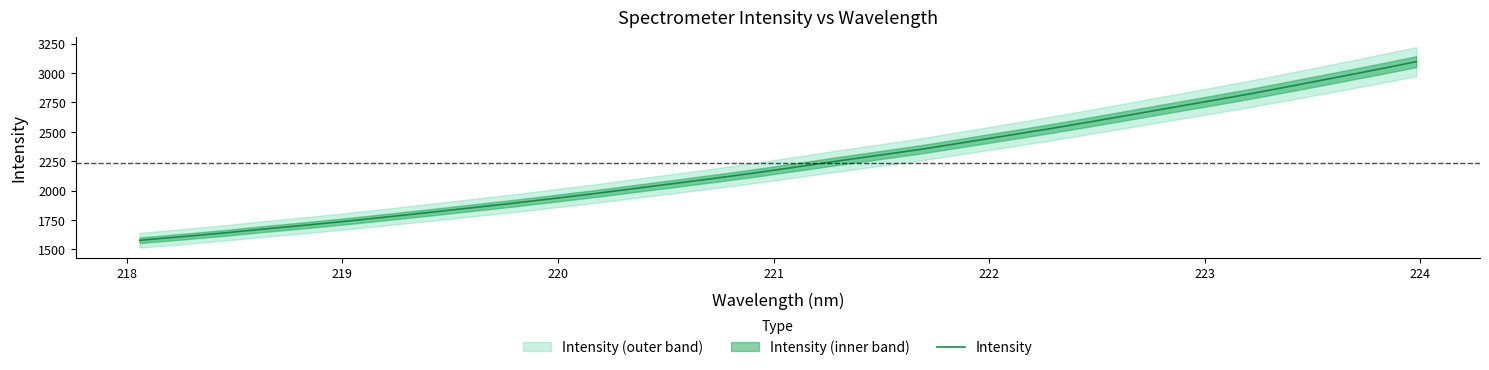

The chart shows a value of 4112.8 at 25. True or false?

False